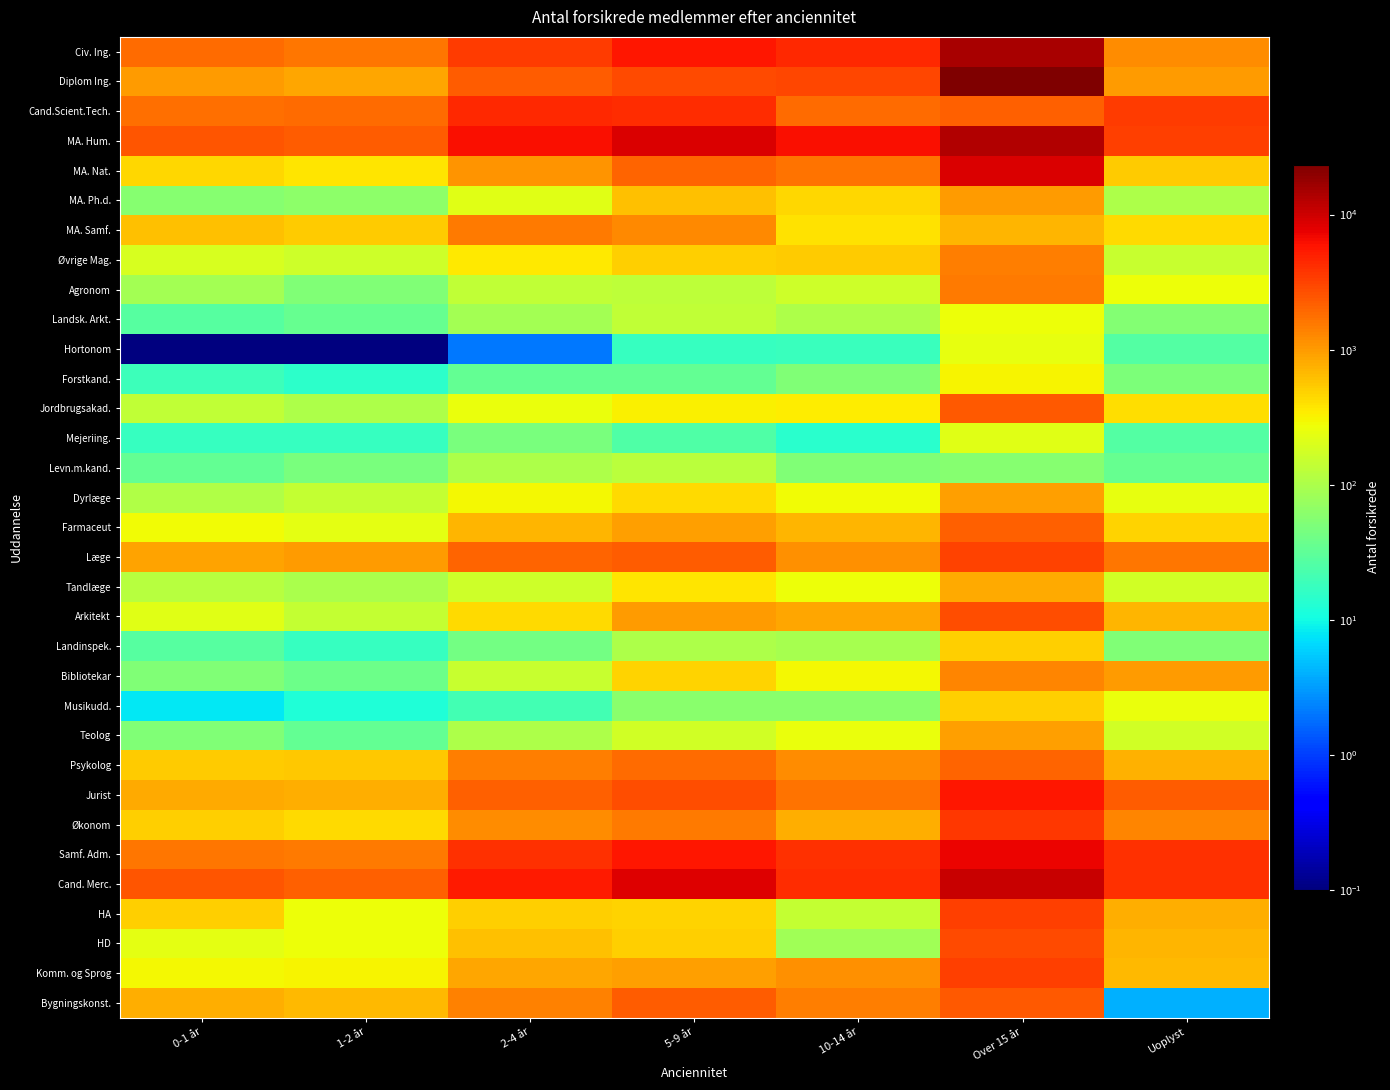

Rank the series by their maximum value, from lowest to highest.

Levn.m.kand., Mejeriing., Hortonom, Landsk. Arkt., Forstkand., Musikudd., Landinspek., Tandlæge, Dyrlæge, Teolog, MA. Ph.d., Bibliotekar, Øvrige Mag., Agronom, MA. Samf., Psykolog, Farmaceut, Bygningskonst., Jordbrugsakad., Arkitekt, HD, Læge, Komm. og Sprog, HA, Økonom, Cand.Scient.Tech., Jurist, Samf. Adm., MA. Nat., Cand. Merc., MA. Hum., Civ. Ing., Diplom Ing.